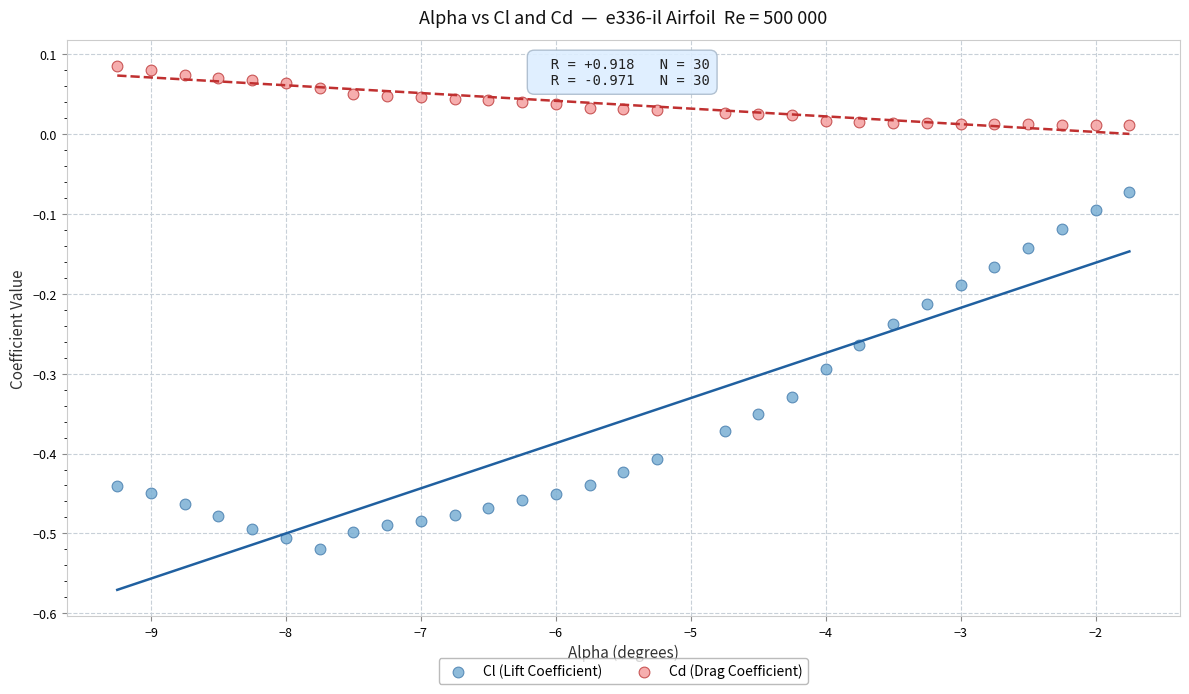

What are all the series names shown in the legend?

Cl (Lift Coefficient), Cd (Drag Coefficient)